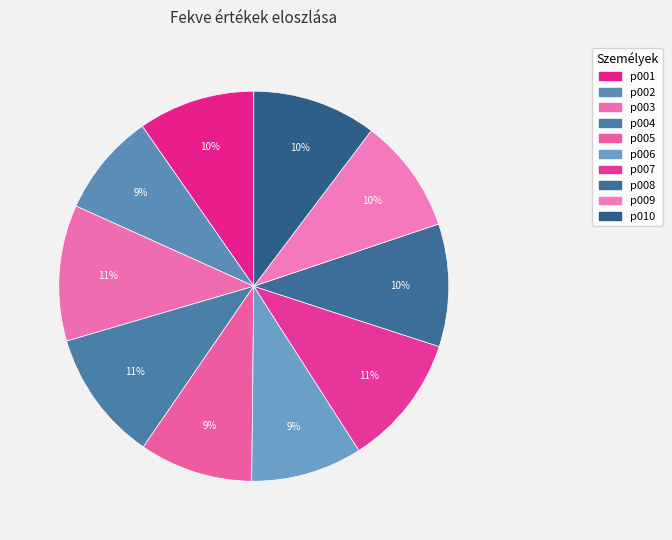

What portion of the pie excludes p008?

89.8%